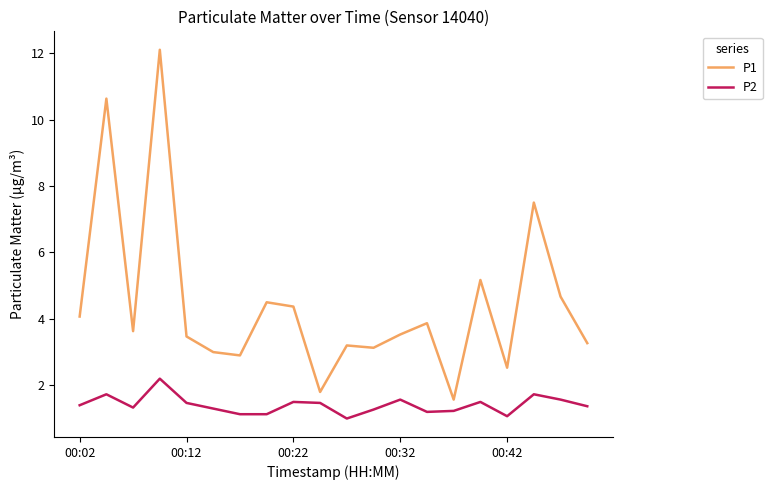

Rank the series by their maximum value, from highest to lowest.

P1, P2